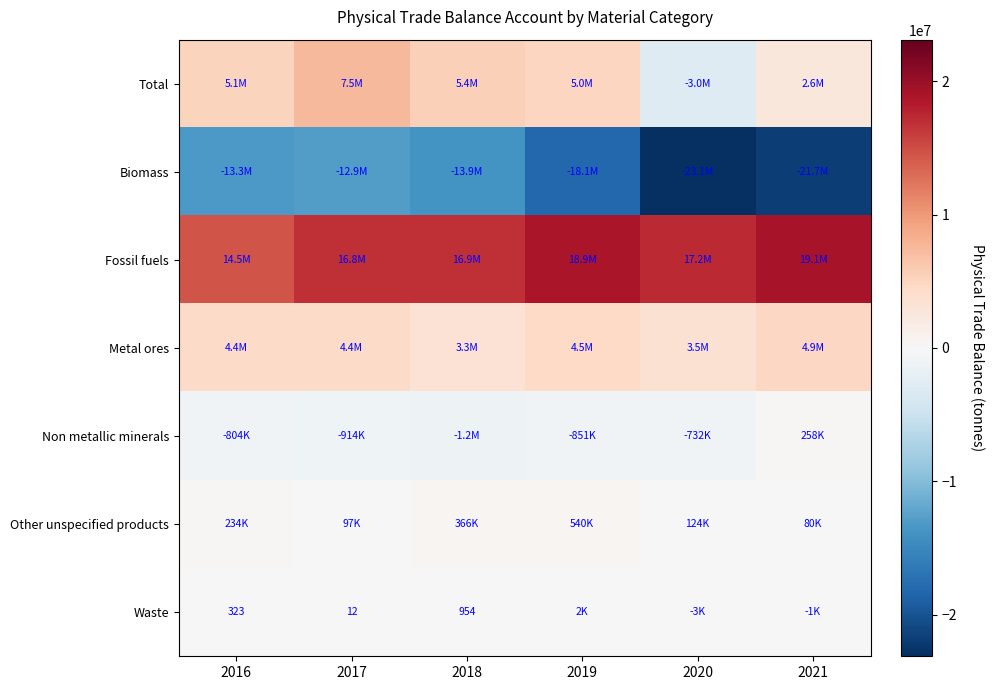

Is the value of Waste at 2019 greater than the value of Biomass at 2017?

Yes